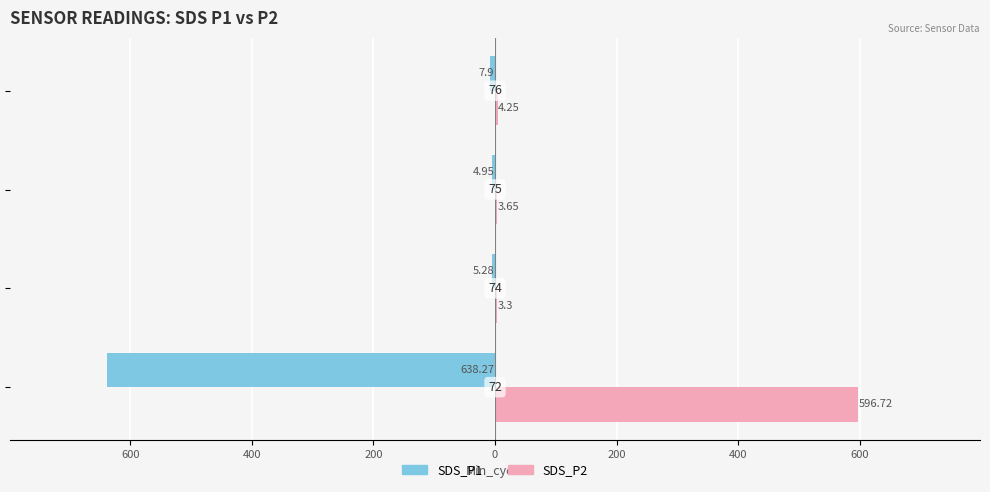

List the series in order of their overall mean, lowest first.

SDS_P1, SDS_P2